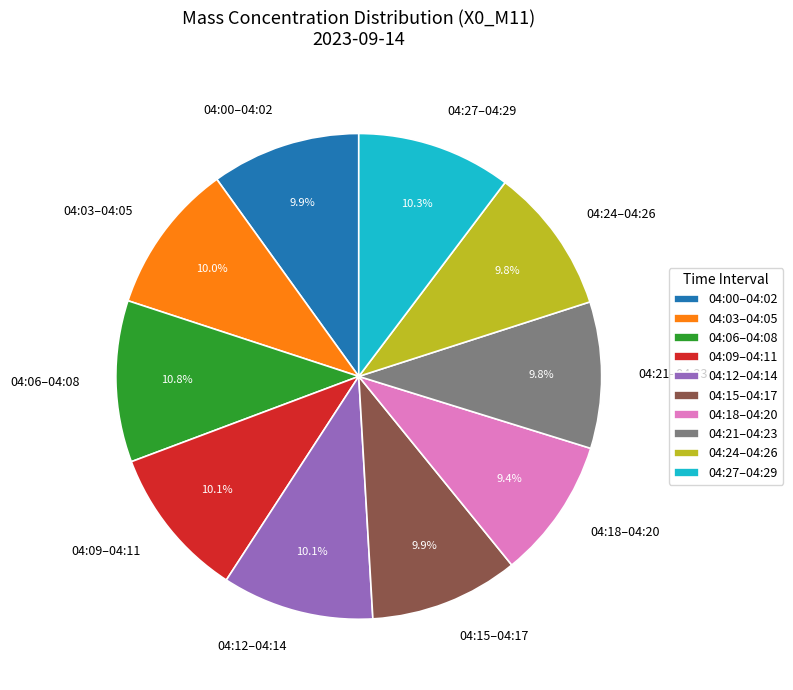

Is there a majority slice in this chart?

No